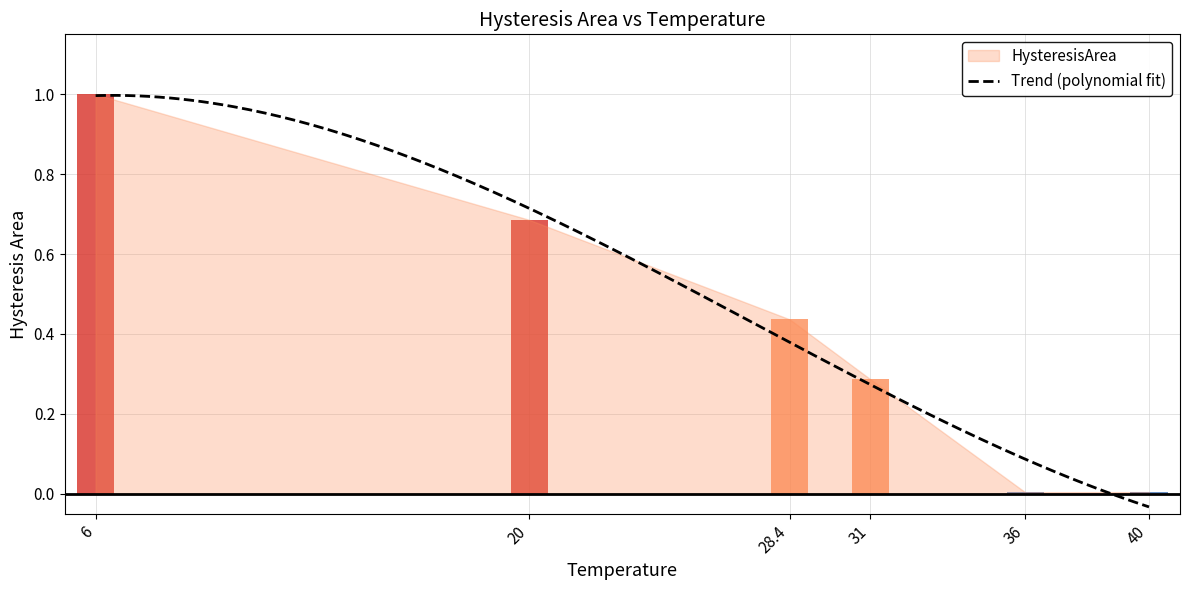

What position from the right is 6?

6